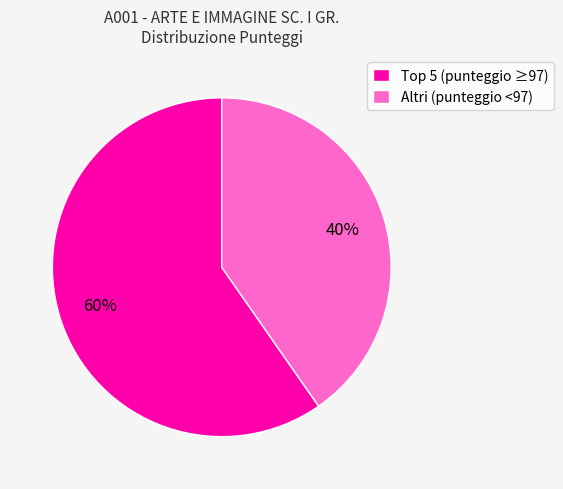

True or false: Altri (punteggio <97) accounts for 49% of the total.

False